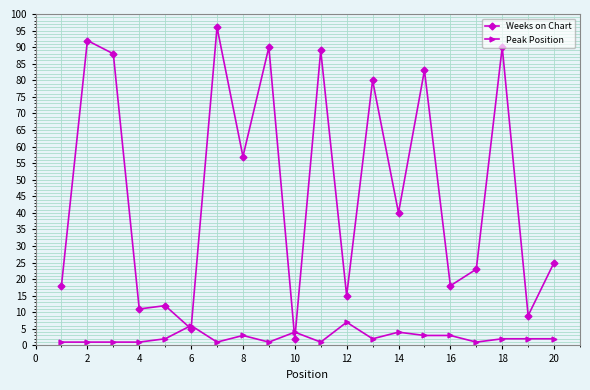

What is the sum of all Peak Position values?

48